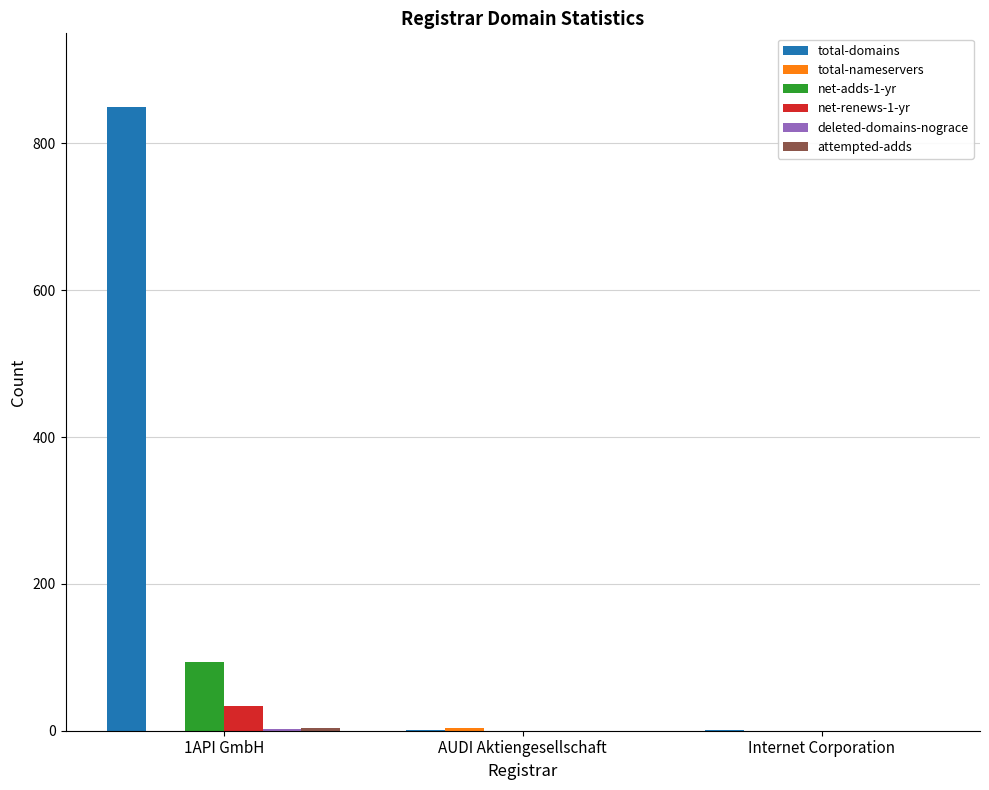

Is it true that net-adds-1-yr equals 0 at Internet Corporation?

True